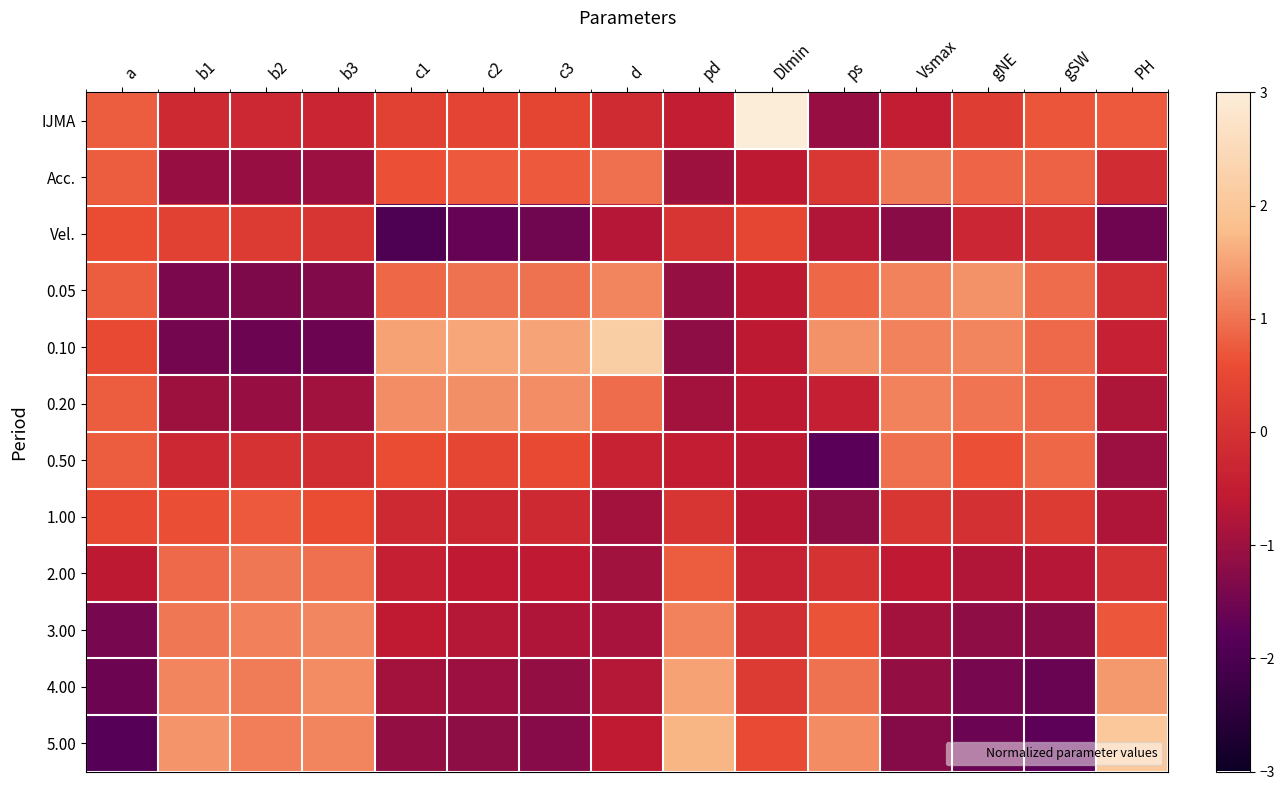

Which has a higher value, d or c1?

c1